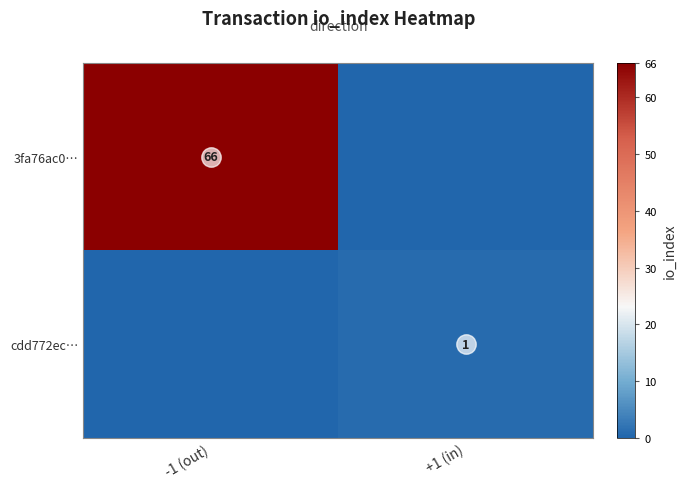

Is the value of 3fa76ac0… at -1 (out) greater than the value of cdd772ec… at +1 (in)?

Yes